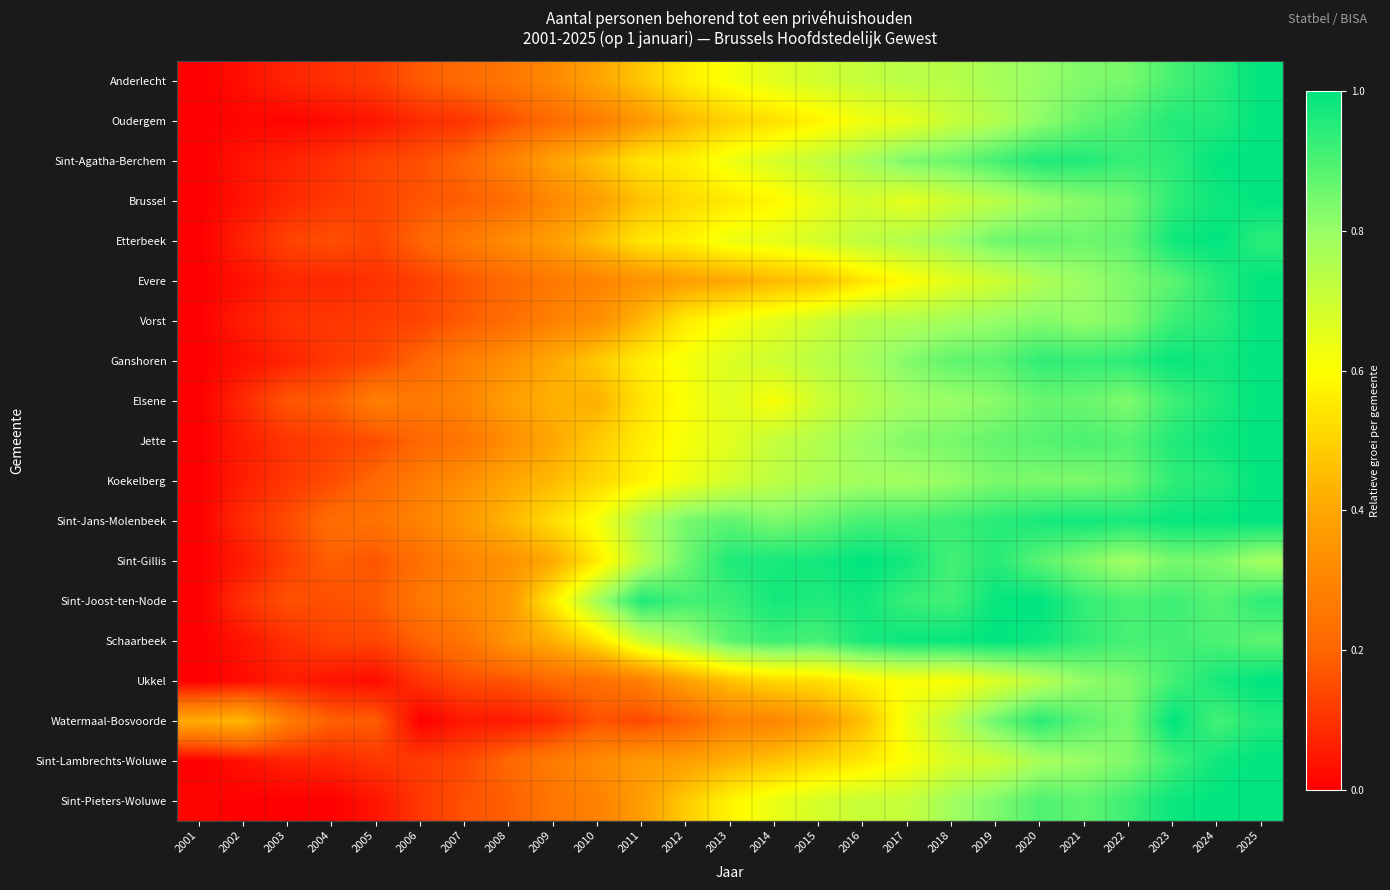

Reading left to right, what are all the values shown in this chart?

Anderlecht: 2001=0.0	2002=0.0	2003=0.1	2004=0.1	2005=0.1	2006=0.2	2007=0.2	2008=0.3	2009=0.3	2010=0.4	2011=0.5	2012=0.6	2013=0.6	2014=0.7	2015=0.7	2016=0.7	2017=0.7	2018=0.7	2019=0.8	2020=0.8	2021=0.8	2022=0.8	2023=0.9	2024=0.9	2025=1.0
Oudergem: 2001=0.0	2002=0.0	2003=0.0	2004=0.0	2005=0.0	2006=0.1	2007=0.1	2008=0.2	2009=0.2	2010=0.3	2011=0.4	2012=0.4	2013=0.5	2014=0.5	2015=0.6	2016=0.6	2017=0.6	2018=0.7	2019=0.8	2020=0.8	2021=0.9	2022=0.9	2023=1.0	2024=1.0	2025=1.0
Sint-Agatha-Berchem: 2001=0.0	2002=0.0	2003=0.1	2004=0.1	2005=0.1	2006=0.2	2007=0.2	2008=0.3	2009=0.4	2010=0.5	2011=0.5	2012=0.6	2013=0.6	2014=0.7	2015=0.7	2016=0.8	2017=0.8	2018=0.9	2019=0.9	2020=1.0	2021=1.0	2022=0.9	2023=0.9	2024=1.0	2025=1.0
Brussel: 2001=0.0	2002=0.0	2003=0.1	2004=0.1	2005=0.1	2006=0.2	2007=0.2	2008=0.2	2009=0.3	2010=0.4	2011=0.5	2012=0.5	2013=0.6	2014=0.6	2015=0.6	2016=0.7	2017=0.7	2018=0.7	2019=0.7	2020=0.8	2021=0.8	2022=0.9	2023=0.9	2024=1.0	2025=1.0
Etterbeek: 2001=0.0	2002=0.1	2003=0.1	2004=0.2	2005=0.1	2006=0.2	2007=0.3	2008=0.3	2009=0.4	2010=0.5	2011=0.5	2012=0.6	2013=0.6	2014=0.7	2015=0.7	2016=0.7	2017=0.7	2018=0.8	2019=0.9	2020=0.9	2021=0.9	2022=0.9	2023=1.0	2024=1.0	2025=0.9
Evere: 2001=0.0	2002=0.0	2003=0.1	2004=0.1	2005=0.1	2006=0.1	2007=0.2	2008=0.2	2009=0.3	2010=0.3	2011=0.3	2012=0.4	2013=0.4	2014=0.4	2015=0.5	2016=0.5	2017=0.6	2018=0.7	2019=0.7	2020=0.8	2021=0.8	2022=0.8	2023=0.9	2024=1.0	2025=1.0
Vorst: 2001=0.0	2002=0.1	2003=0.1	2004=0.1	2005=0.1	2006=0.1	2007=0.2	2008=0.2	2009=0.3	2010=0.3	2011=0.4	2012=0.6	2013=0.6	2014=0.7	2015=0.7	2016=0.7	2017=0.8	2018=0.8	2019=0.8	2020=0.8	2021=0.8	2022=0.8	2023=0.9	2024=0.9	2025=1.0
Ganshoren: 2001=0.0	2002=0.0	2003=0.1	2004=0.1	2005=0.1	2006=0.2	2007=0.3	2008=0.3	2009=0.4	2010=0.5	2011=0.6	2012=0.6	2013=0.7	2014=0.7	2015=0.7	2016=0.8	2017=0.8	2018=0.9	2019=0.9	2020=0.9	2021=0.9	2022=0.9	2023=1.0	2024=1.0	2025=1.0
Elsene: 2001=0.0	2002=0.1	2003=0.2	2004=0.2	2005=0.3	2006=0.3	2007=0.3	2008=0.4	2009=0.4	2010=0.4	2011=0.5	2012=0.6	2013=0.7	2014=0.6	2015=0.7	2016=0.7	2017=0.8	2018=0.8	2019=0.8	2020=0.9	2021=0.9	2022=0.8	2023=0.9	2024=1.0	2025=1.0
Jette: 2001=0.0	2002=0.1	2003=0.1	2004=0.1	2005=0.2	2006=0.2	2007=0.2	2008=0.3	2009=0.4	2010=0.5	2011=0.6	2012=0.6	2013=0.7	2014=0.7	2015=0.8	2016=0.8	2017=0.8	2018=0.8	2019=0.9	2020=0.9	2021=0.9	2022=0.9	2023=1.0	2024=1.0	2025=1.0
Koekelberg: 2001=0.0	2002=0.1	2003=0.1	2004=0.1	2005=0.2	2006=0.3	2007=0.3	2008=0.4	2009=0.4	2010=0.5	2011=0.6	2012=0.6	2013=0.7	2014=0.7	2015=0.8	2016=0.8	2017=0.8	2018=0.8	2019=0.8	2020=0.8	2021=0.8	2022=0.9	2023=0.9	2024=1.0	2025=1.0
Sint-Jans-Molenbeek: 2001=0.0	2002=0.1	2003=0.1	2004=0.2	2005=0.2	2006=0.3	2007=0.4	2008=0.4	2009=0.5	2010=0.6	2011=0.8	2012=0.8	2013=0.9	2014=0.8	2015=0.9	2016=0.9	2017=0.9	2018=0.9	2019=0.9	2020=1.0	2021=1.0	2022=1.0	2023=1.0	2024=1.0	2025=1.0
Sint-Gillis: 2001=0.0	2002=0.1	2003=0.1	2004=0.2	2005=0.2	2006=0.2	2007=0.3	2008=0.3	2009=0.4	2010=0.6	2011=0.7	2012=0.9	2013=1.0	2014=1.0	2015=1.0	2016=1.0	2017=1.0	2018=0.9	2019=0.9	2020=0.9	2021=0.8	2022=0.8	2023=0.8	2024=0.8	2025=0.8
Sint-Joost-ten-Node: 2001=0.0	2002=0.1	2003=0.2	2004=0.2	2005=0.2	2006=0.3	2007=0.3	2008=0.4	2009=0.6	2010=0.8	2011=1.0	2012=0.9	2013=0.9	2014=1.0	2015=1.0	2016=1.0	2017=0.9	2018=0.9	2019=1.0	2020=1.0	2021=0.9	2022=0.9	2023=0.9	2024=0.9	2025=0.9
Schaarbeek: 2001=0.0	2002=0.0	2003=0.1	2004=0.1	2005=0.1	2006=0.2	2007=0.2	2008=0.3	2009=0.4	2010=0.5	2011=0.7	2012=0.8	2013=0.9	2014=0.9	2015=0.9	2016=1.0	2017=1.0	2018=1.0	2019=1.0	2020=1.0	2021=0.9	2022=0.9	2023=0.9	2024=0.9	2025=0.9
Ukkel: 2001=0.0	2002=0.0	2003=0.1	2004=0.0	2005=0.0	2006=0.1	2007=0.2	2008=0.2	2009=0.2	2010=0.2	2011=0.3	2012=0.4	2013=0.5	2014=0.5	2015=0.5	2016=0.6	2017=0.6	2018=0.6	2019=0.7	2020=0.7	2021=0.8	2022=0.8	2023=0.9	2024=1.0	2025=1.0
Watermaal-Bosvoorde: 2001=0.4	2002=0.4	2003=0.3	2004=0.2	2005=0.2	2006=0.0	2007=0.0	2008=0.1	2009=0.1	2010=0.2	2011=0.1	2012=0.2	2013=0.3	2014=0.3	2015=0.4	2016=0.5	2017=0.6	2018=0.7	2019=0.9	2020=0.9	2021=0.9	2022=0.8	2023=1.0	2024=0.9	2025=1.0
Sint-Lambrechts-Woluwe: 2001=0.0	2002=0.0	2003=0.1	2004=0.1	2005=0.1	2006=0.1	2007=0.1	2008=0.2	2009=0.3	2010=0.3	2011=0.4	2012=0.4	2013=0.4	2014=0.5	2015=0.5	2016=0.5	2017=0.6	2018=0.7	2019=0.7	2020=0.8	2021=0.8	2022=0.8	2023=0.9	2024=1.0	2025=1.0
Sint-Pieters-Woluwe: 2001=0.0	2002=0.0	2003=0.0	2004=0.0	2005=0.0	2006=0.1	2007=0.2	2008=0.2	2009=0.3	2010=0.3	2011=0.4	2012=0.5	2013=0.6	2014=0.6	2015=0.7	2016=0.7	2017=0.7	2018=0.8	2019=0.8	2020=0.9	2021=0.9	2022=0.9	2023=1.0	2024=1.0	2025=1.0